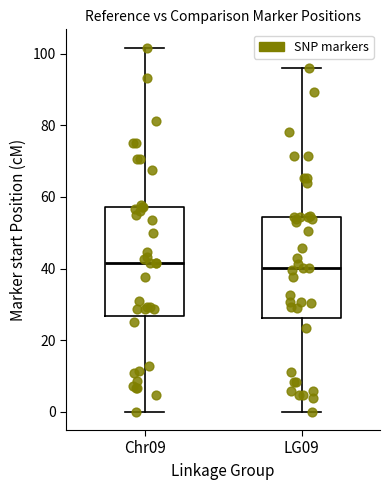

Reading left to right, transcribe this box plot: for each box, give where its median line is, the range the box spans, and where its two whiskers end, as read against the y-axis. The values are not printed on the chart, so give them approximately, as read against the axis.

Chr09: median 42, box 26 to 58, whiskers 0 to 102
LG09: median 40, box 26 to 54, whiskers 0 to 96